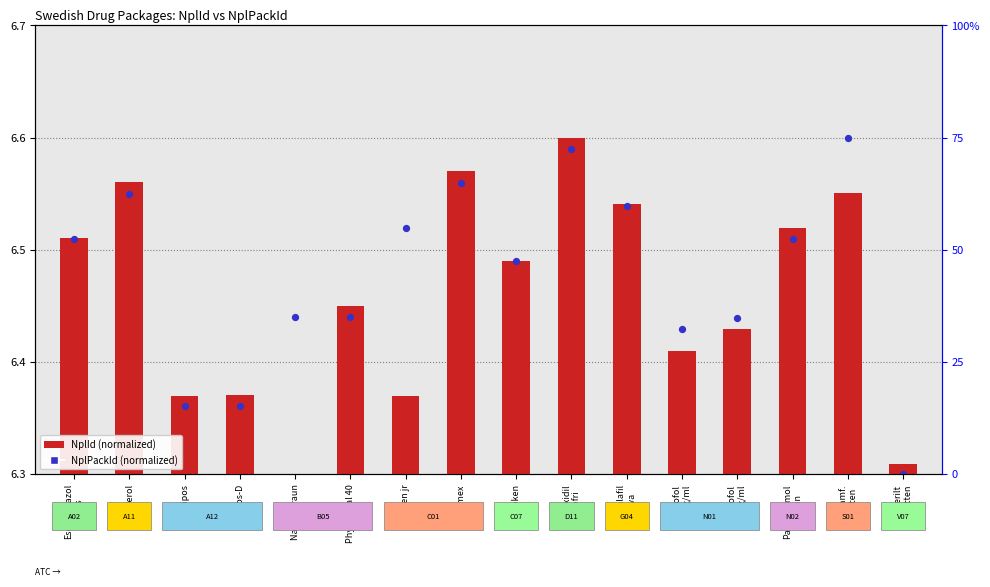

Which series reaches the minimum Y coordinate?

NplId (normalized)